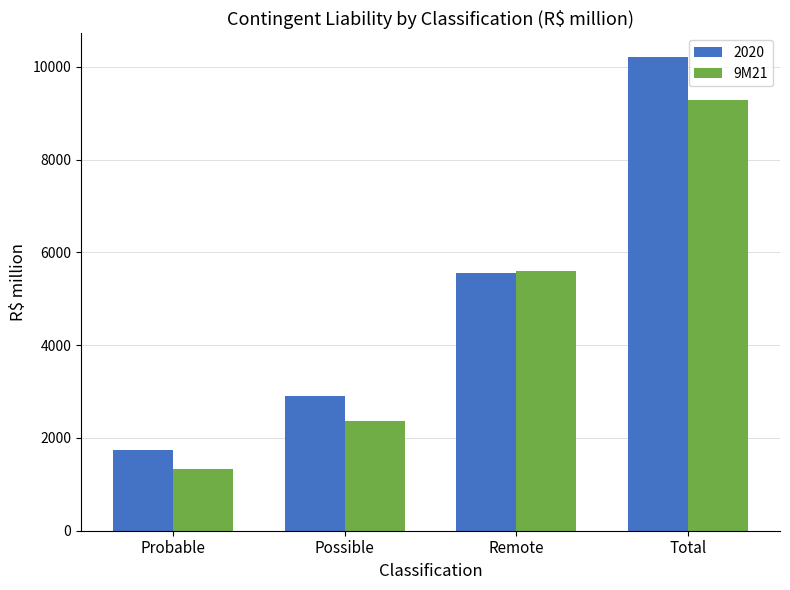

List the labels in order of 2020 value, smallest first.

Probable, Possible, Remote, Total